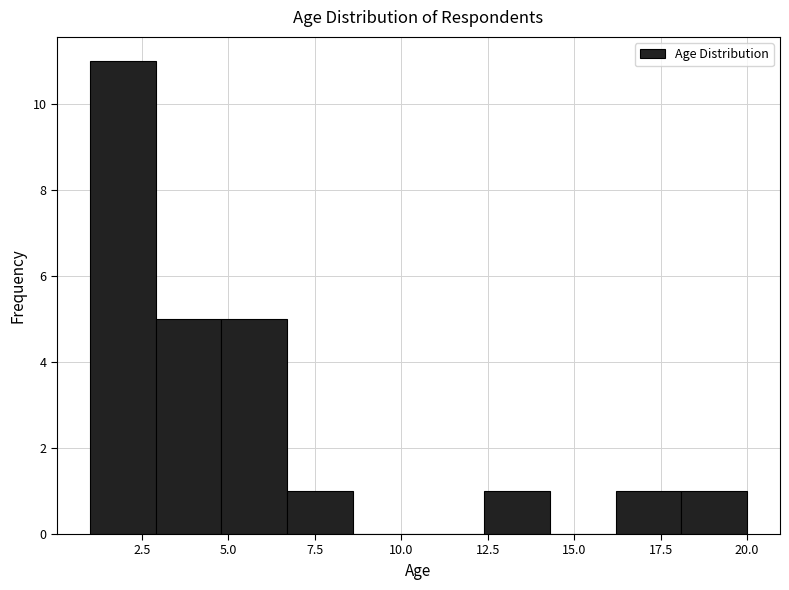

Read against the x-axis, roughly where is the centre of the tallest bar?

2.0